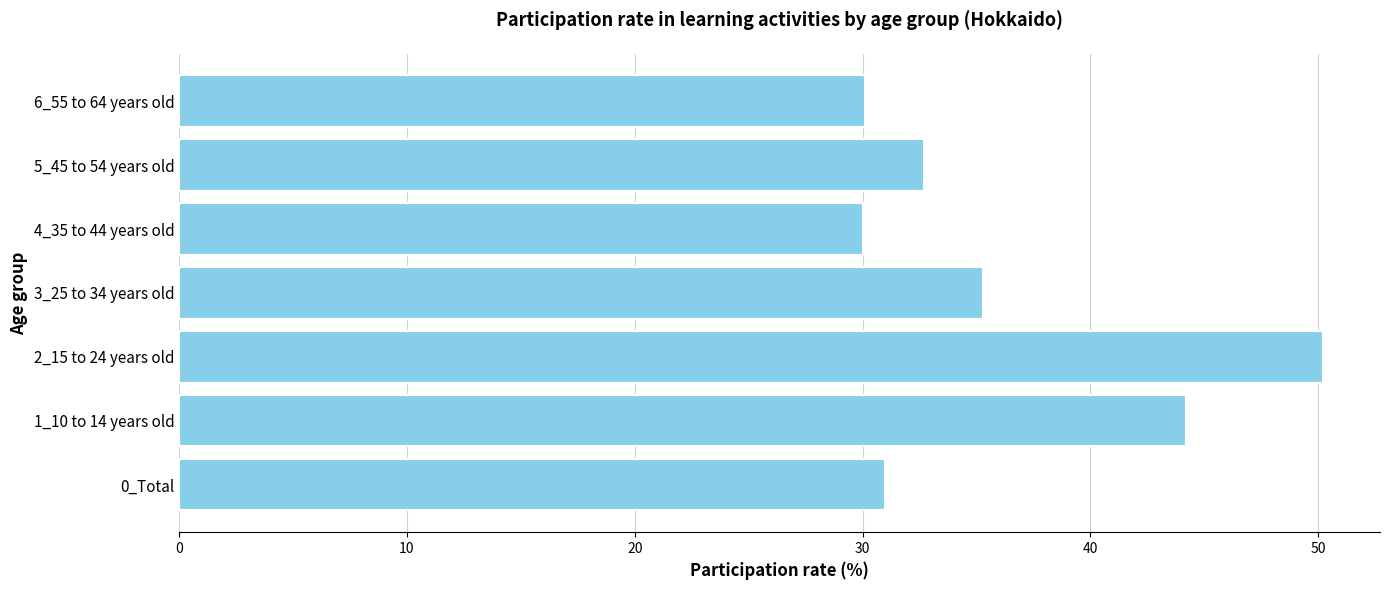

What is the sum of the values at 1_10 to 14 years old and 2_15 to 24 years old?

94.4